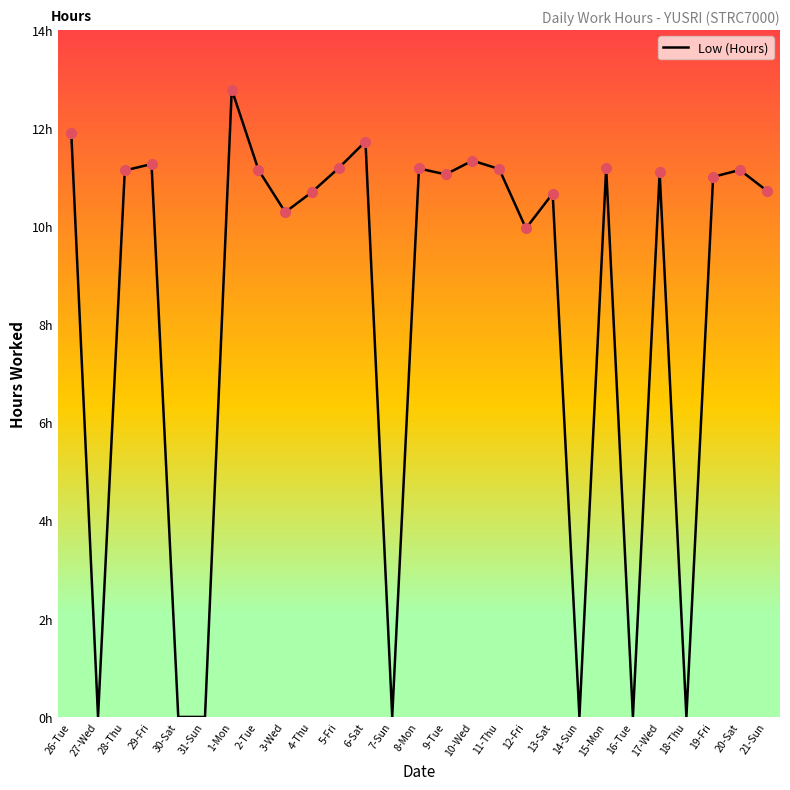

Does the chart display data point markers on the line(s)?

No